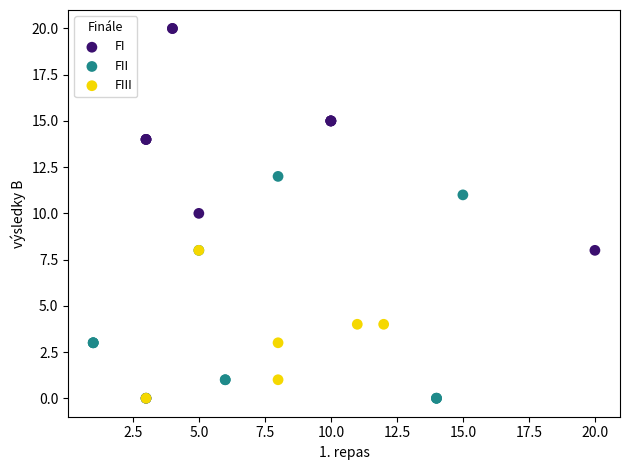

Which series contains the highest Y value?

FI